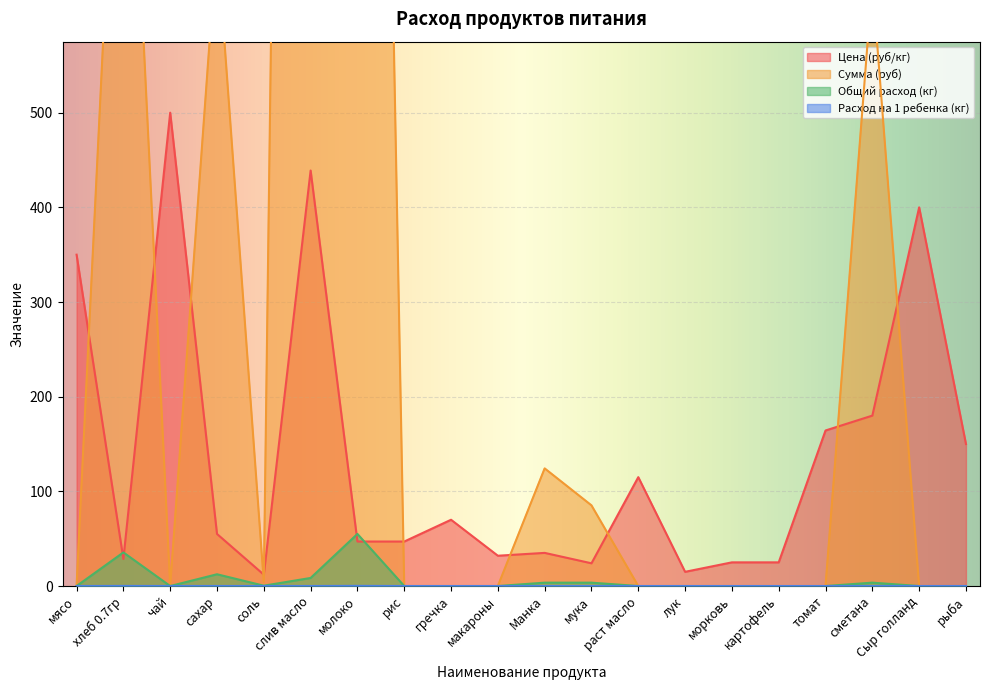

Which has a higher value, томат or макароны?

томат